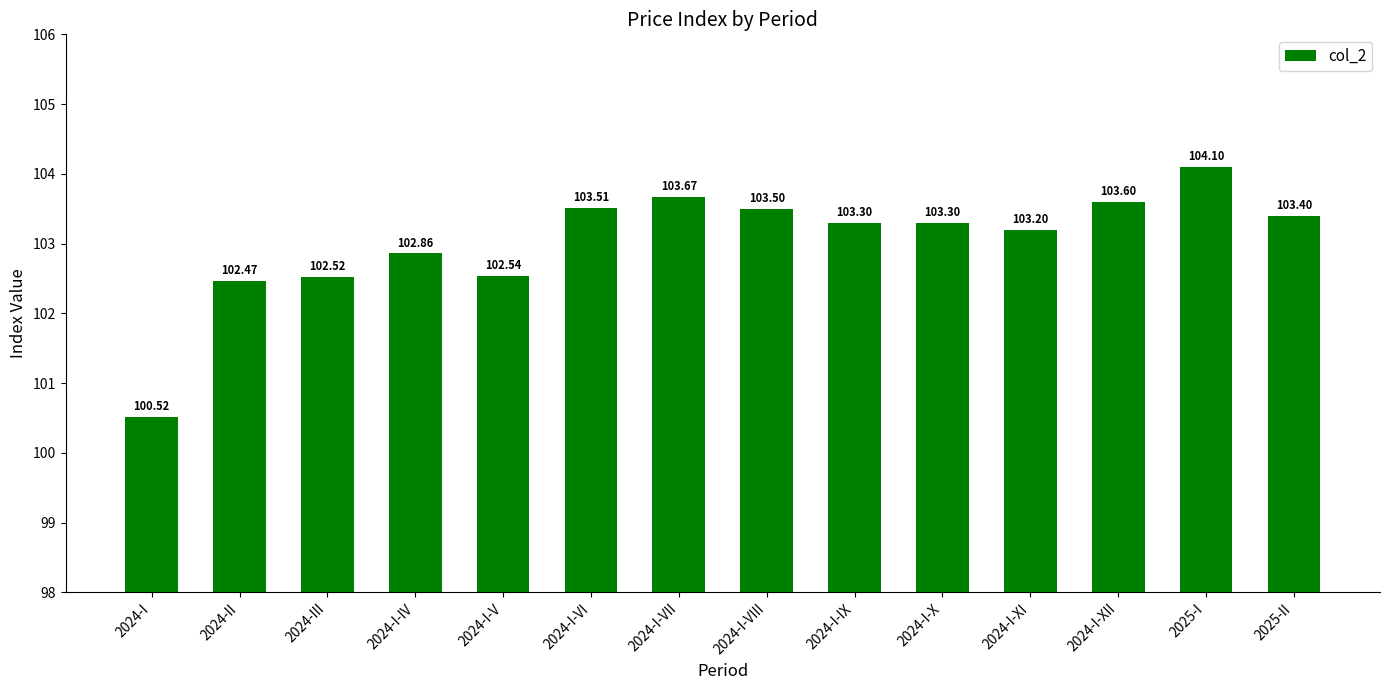

Reading left to right, extract all data points from this chart.

100.5	102.5	102.5	102.9	102.5	103.5	103.7	103.5	103.3	103.3	103.2	103.6	104.1	103.4